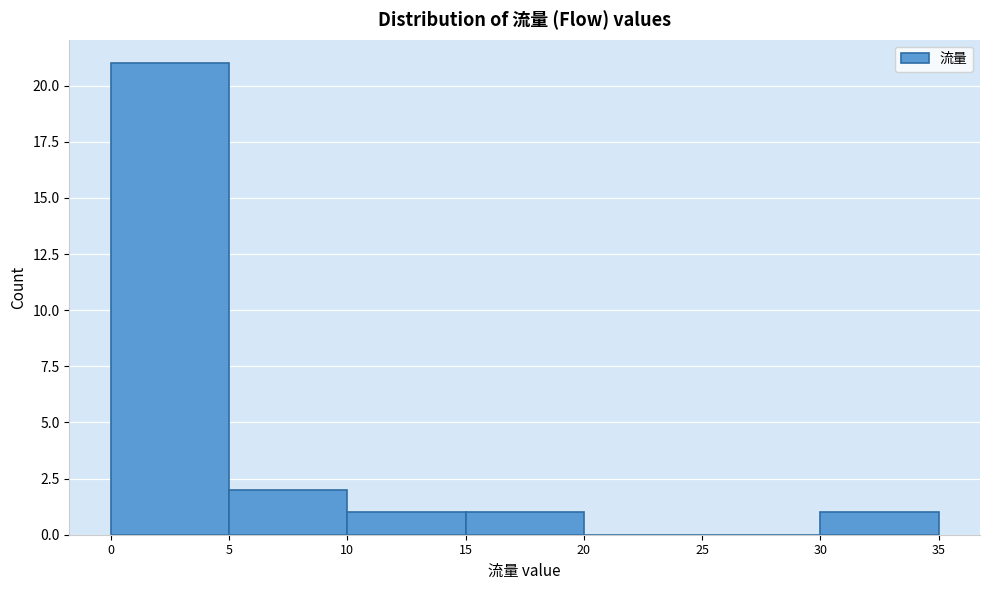

Reading left to right, transcribe this chart: for each bar, give the range it covers on the x-axis and its height. The values are not printed on the chart, so give them approximately, as read against the axis.

0 to 5: 21
5 to 10: 2
10 to 15: 1
15 to 20: 1
20 to 25: 0
25 to 30: 0
30 to 35: 1